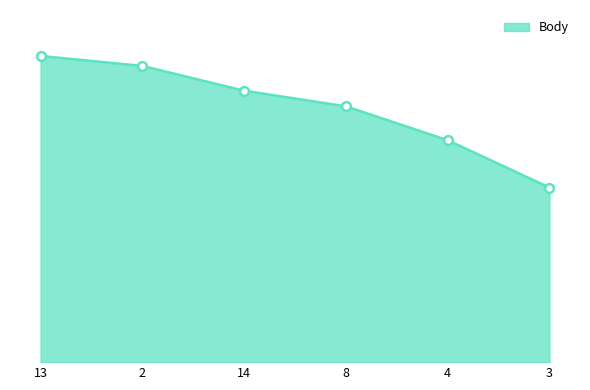

Does the chart have visible grid lines?

No